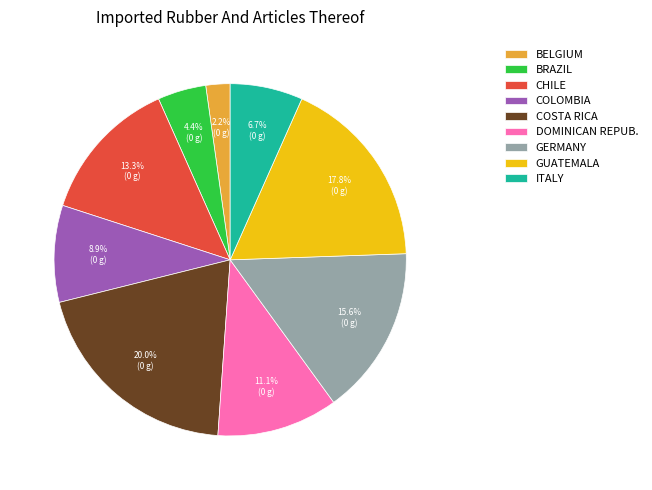

Is there a majority slice in this chart?

No